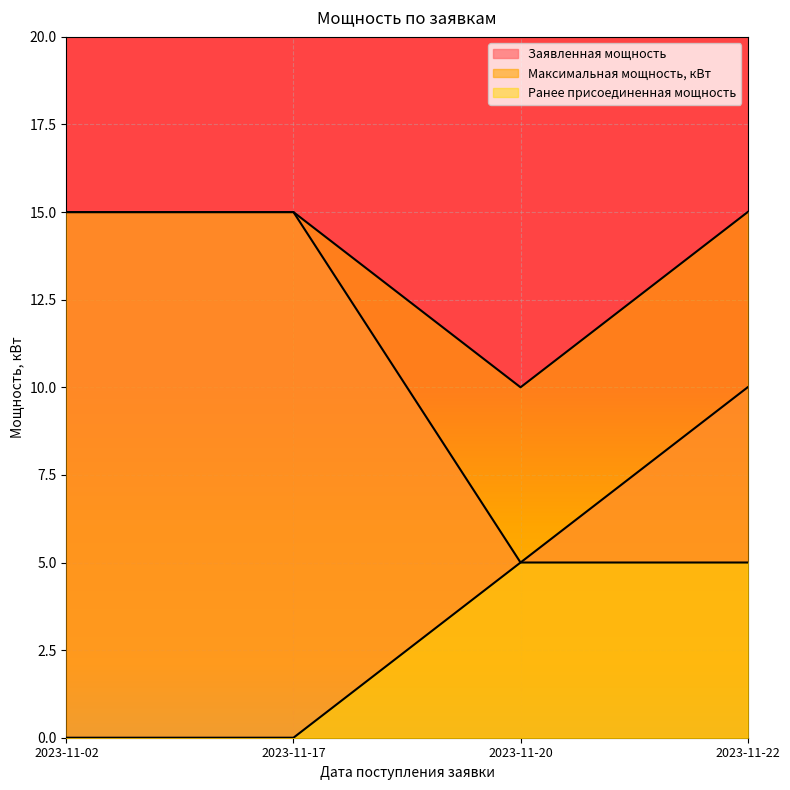

What is the difference between the maximum and minimum values in the Заявленная мощность series?

10